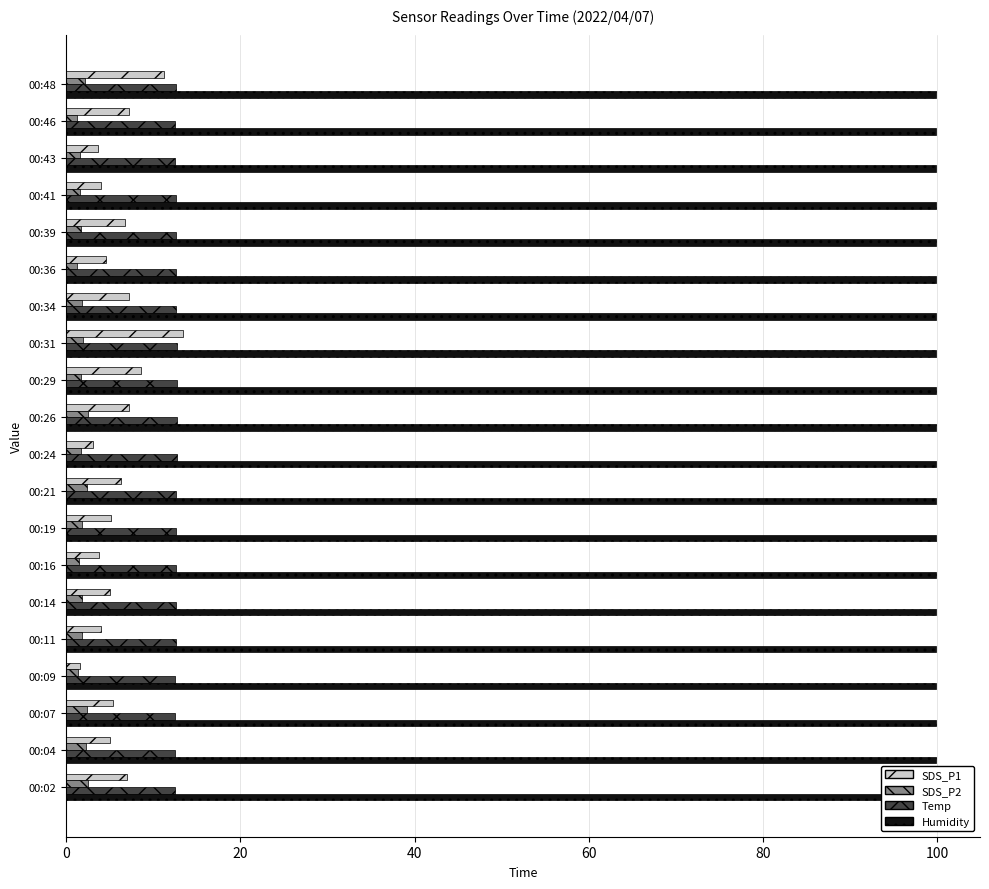

What is the value of the SDS_P2 bar at the 8th from the left?

1.8